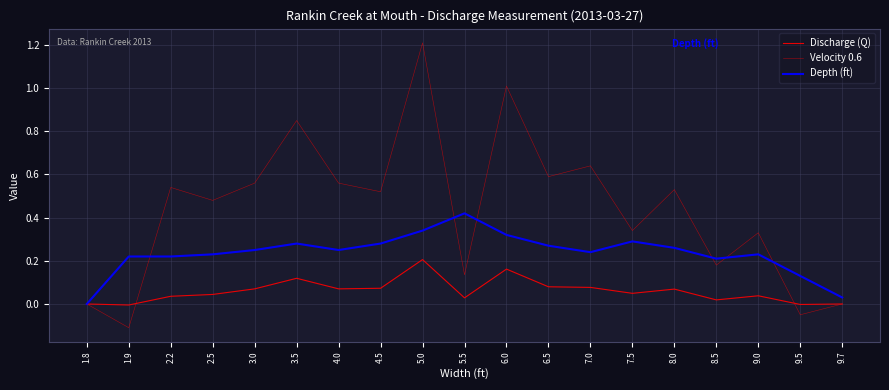

Does the chart display data point markers on the line(s)?

No